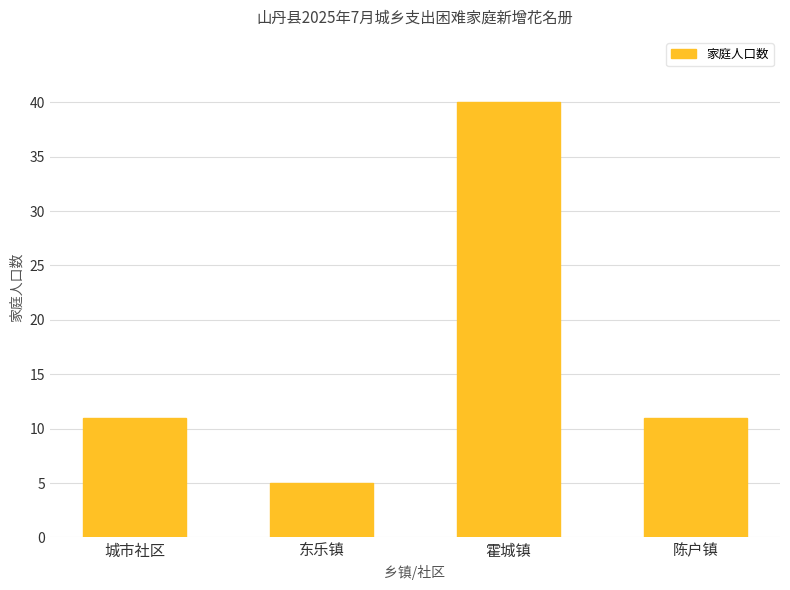

What is the sum of all values?

67